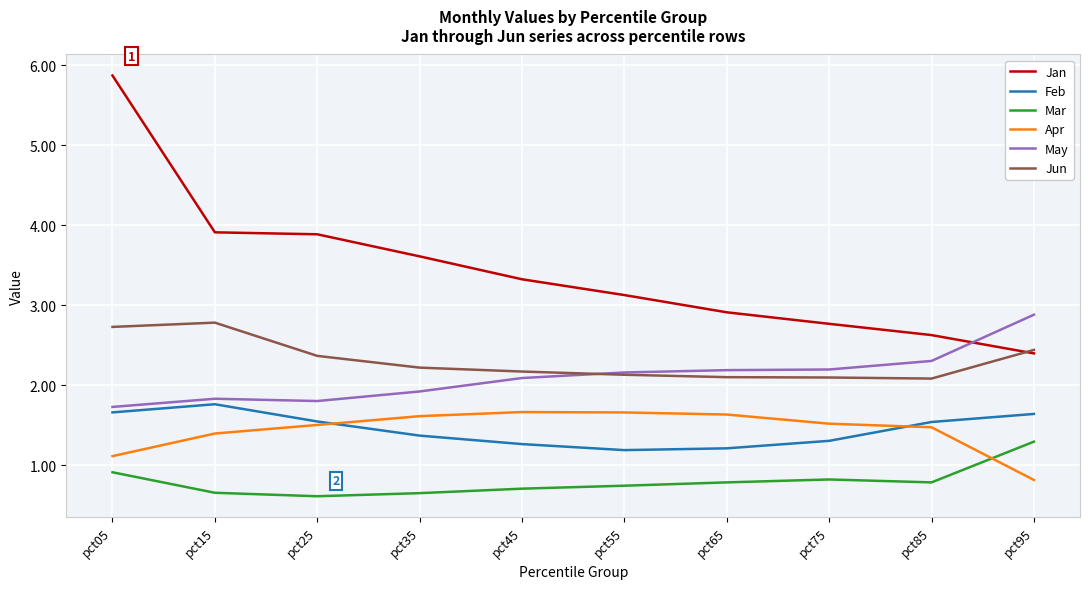

Is it true that Jun equals 3.5 at pct55?

False